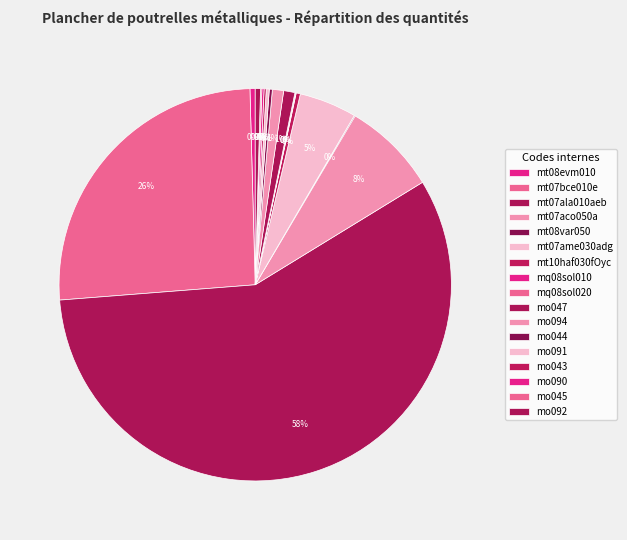

To the nearest percent, what percentage of the pie is mt07aco050a?

8%